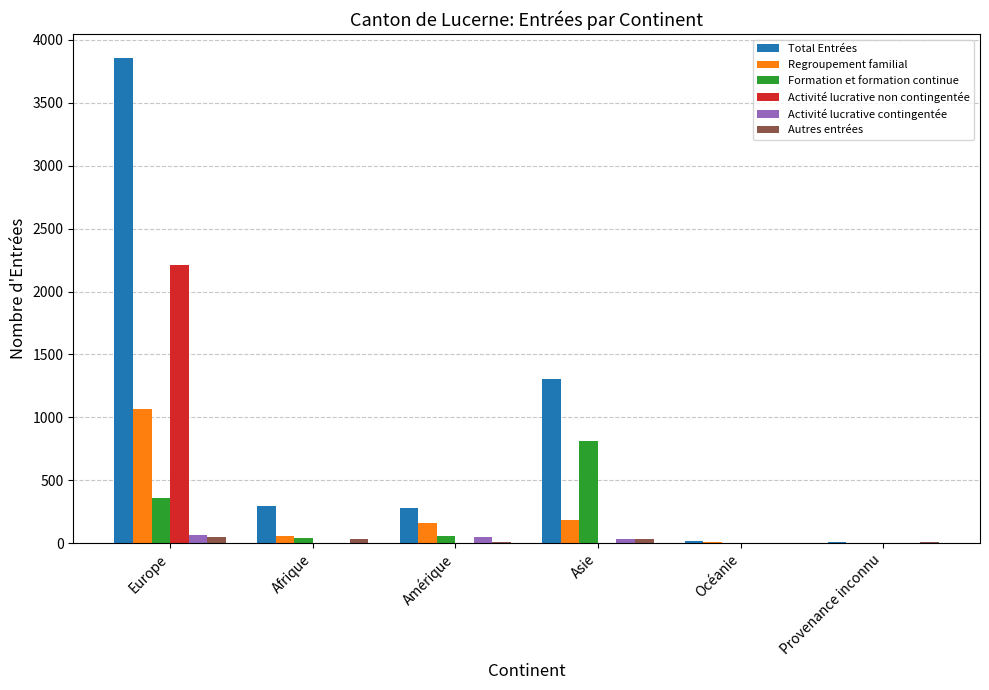

What is the total value across all series at Afrique?

432